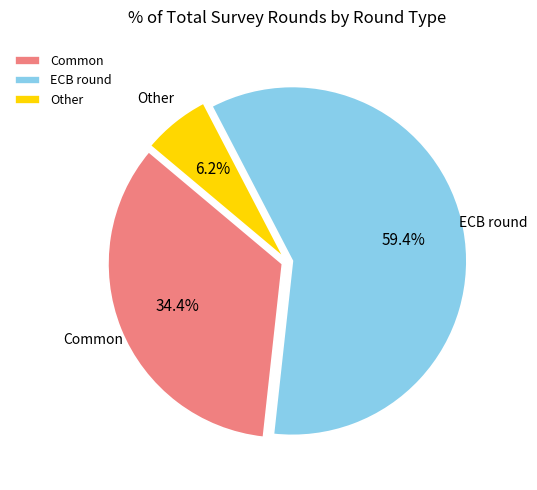

To the nearest percent, what portion does Other represent?

6%